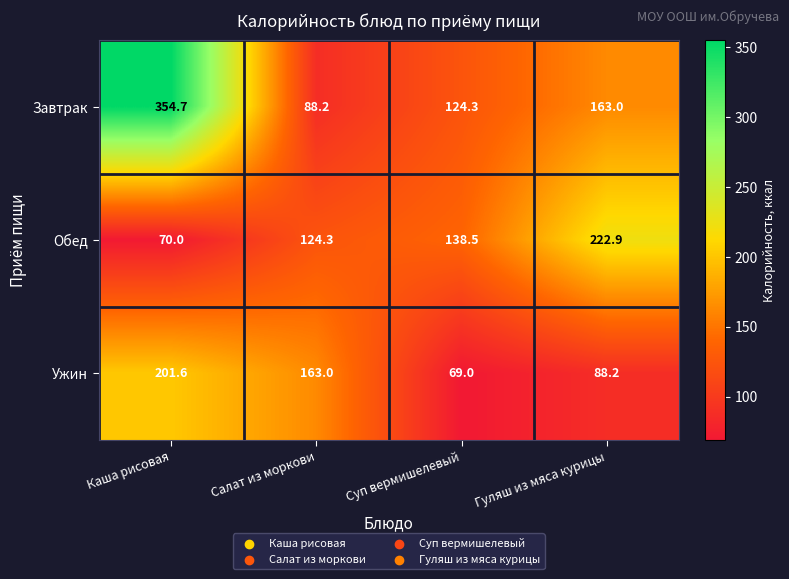

At which label does Ужин first exceed 163?

Каша рисовая